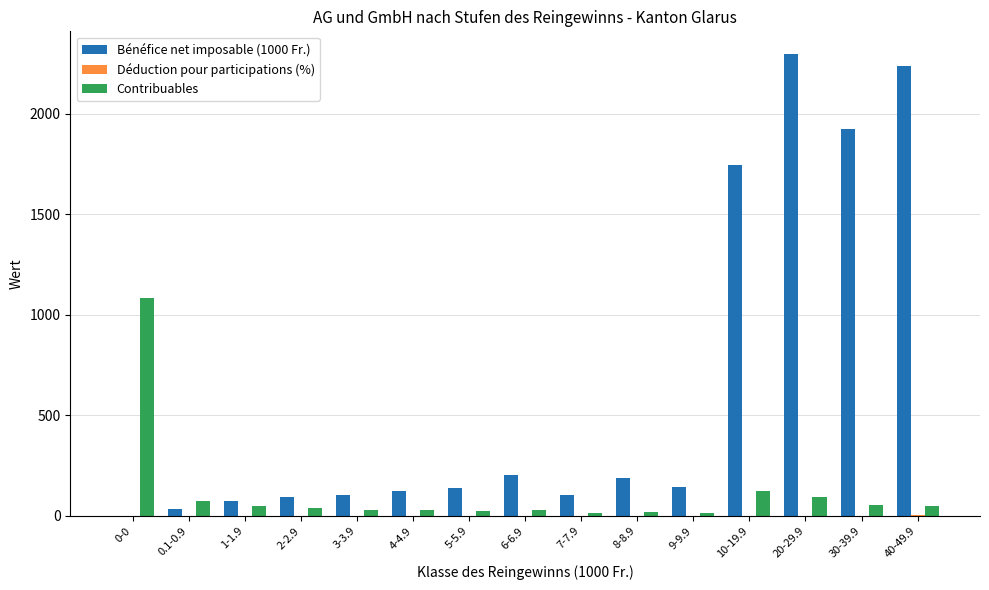

What is the maximum value shown in the chart?

2294.7